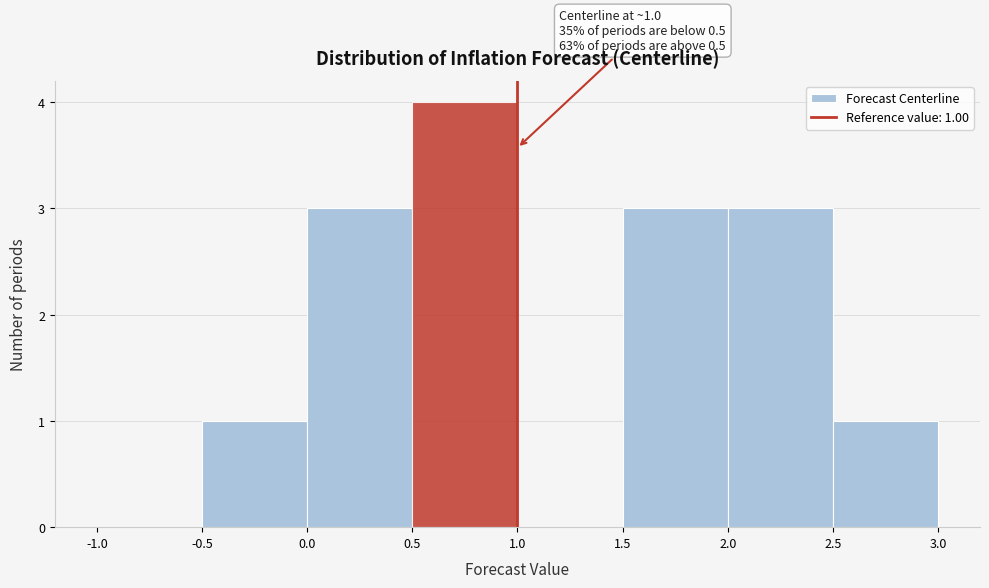

Which range on the x-axis has the tallest bar?

0.5 to 1.0